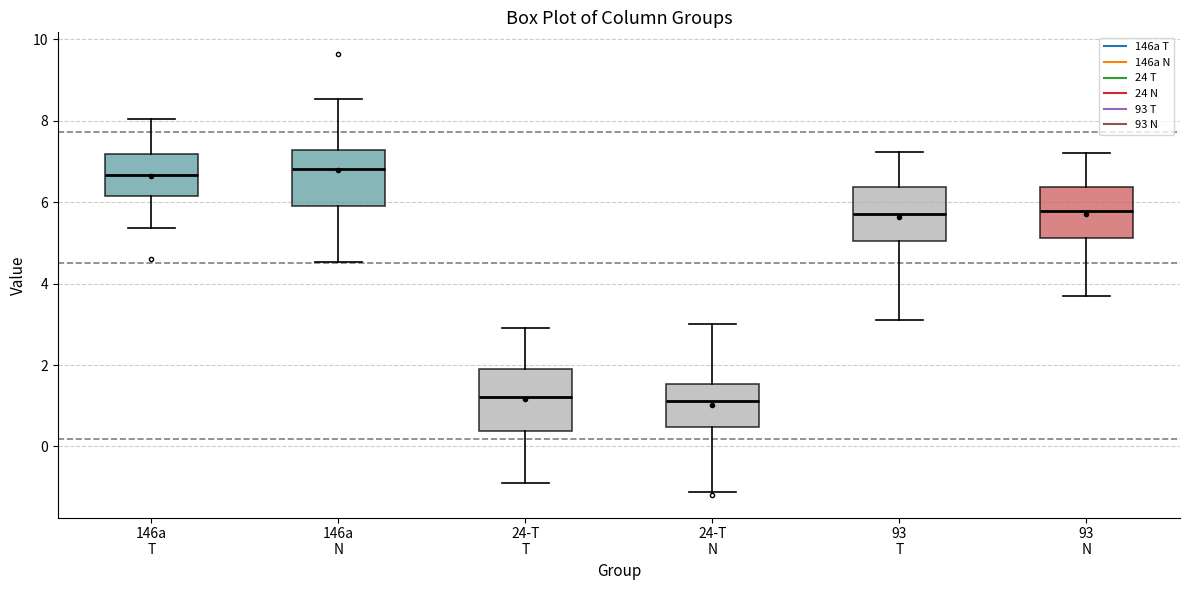

Reading left to right, read every box against the y-axis: the position of its median line, the range the box covers, and the ends of its whiskers. The values are not printed on the chart, so give them approximately, as read against the axis.

146a T: median 6.6, box 6.2 to 7.2, whiskers 5.4 to 8.0
146a N: median 6.8, box 6.0 to 7.2, whiskers 4.6 to 8.6
24-T T: median 1.2, box 0.4 to 2.0, whiskers -0.8 to 3.0
24-T N: median 1.2, box 0.4 to 1.6, whiskers -1.2 to 3.0
93 T: median 5.8, box 5.0 to 6.4, whiskers 3.2 to 7.2
93 N: median 5.8, box 5.2 to 6.4, whiskers 3.8 to 7.2